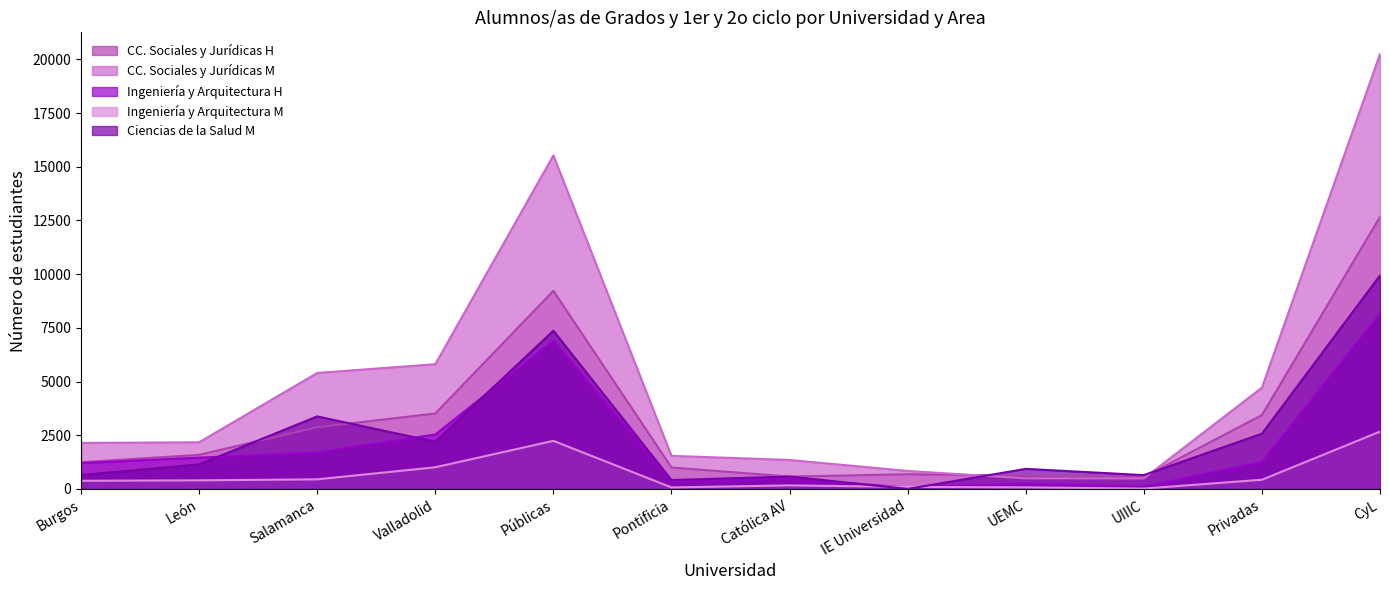

True or false: Ciencias de la Salud M has a value of 0 at IE Universidad.

True